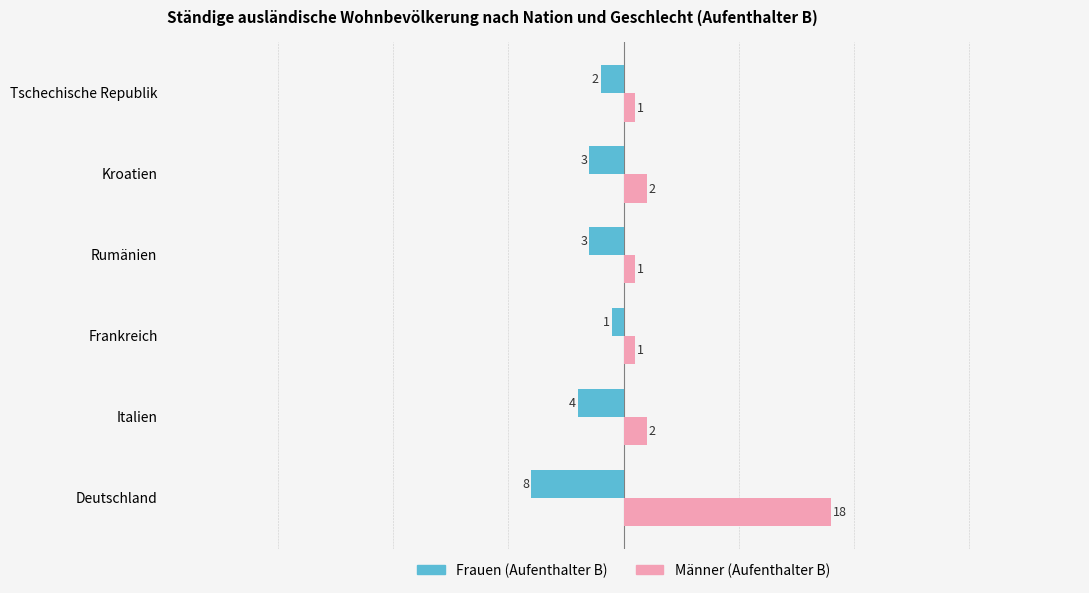

True or false: Frauen (Aufenthalter B) has a value of -3 at Rumänien.

True